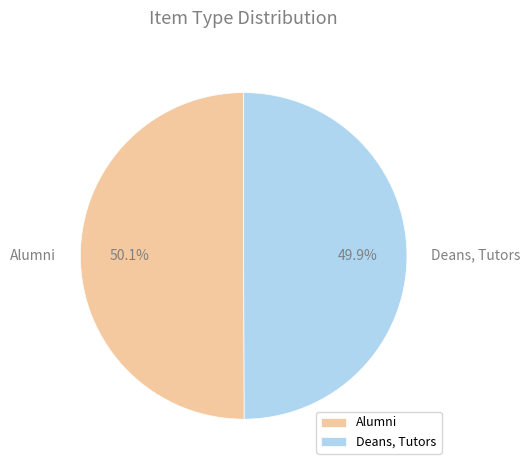

What is the ratio of the value at Alumni to the value at Deans, Tutors?

1.0